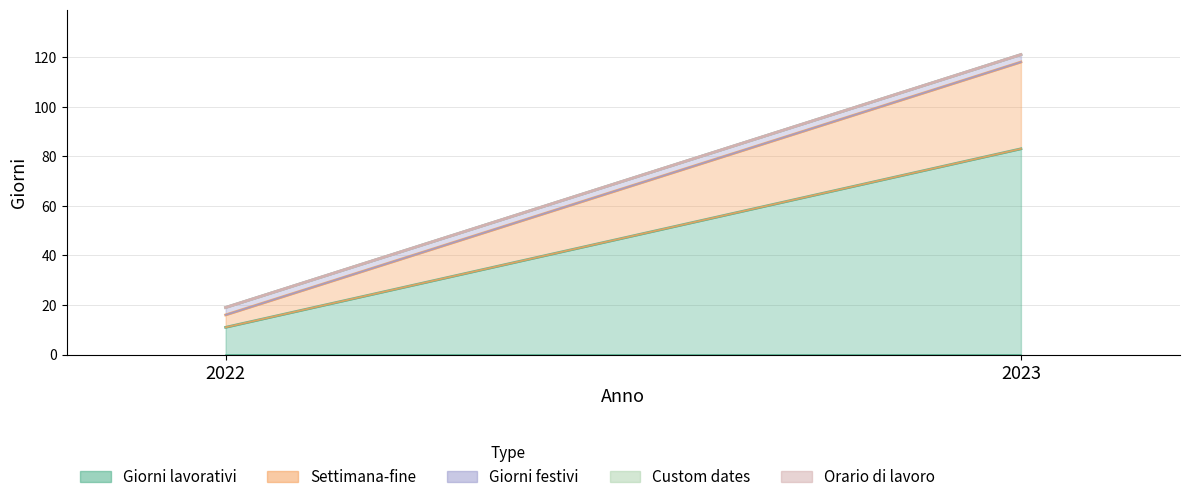

Between 2022 and 2023, which series saw the biggest shift?

Giorni lavorativi